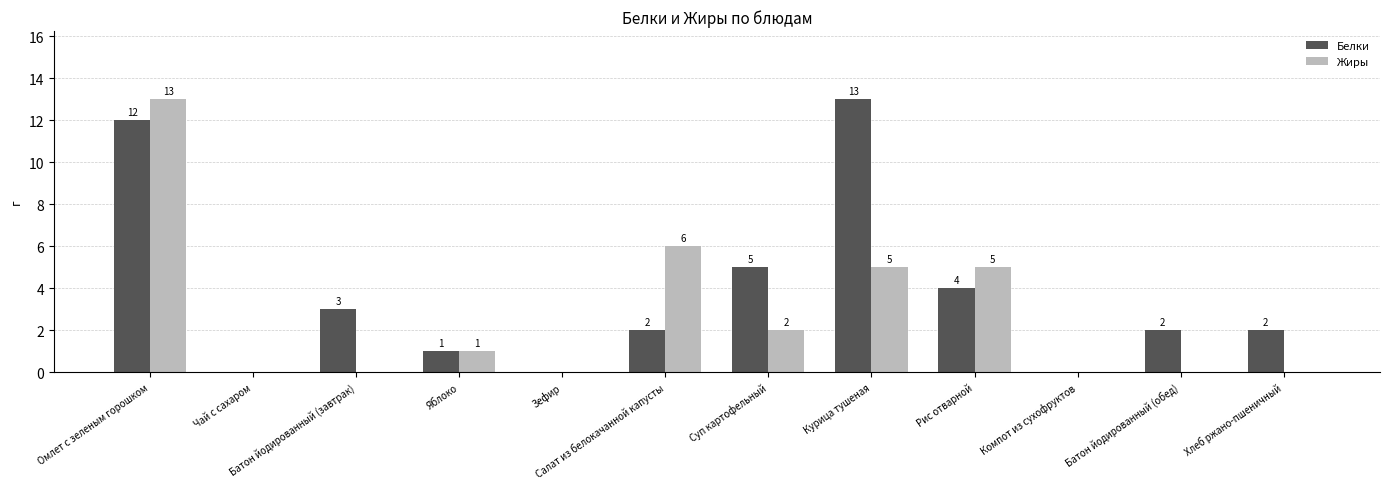

Reading right to left, what are all the values shown in this chart?

Белки: Хлеб ржано-пшеничный=2	Батон йодированный (обед)=2	Компот из сухофруктов=0	Рис отварной=4	Курица тушеная=13	Суп картофельный=5	Салат из белокачанной капусты=2	Зефир=0	Яблоко=1	Батон йодированный (завтрак)=3	Чай с сахаром=0	Омлет с зеленым горошком=12
Жиры: Хлеб ржано-пшеничный=0	Батон йодированный (обед)=0	Компот из сухофруктов=0	Рис отварной=5	Курица тушеная=5	Суп картофельный=2	Салат из белокачанной капусты=6	Зефир=0	Яблоко=1	Батон йодированный (завтрак)=0	Чай с сахаром=0	Омлет с зеленым горошком=13